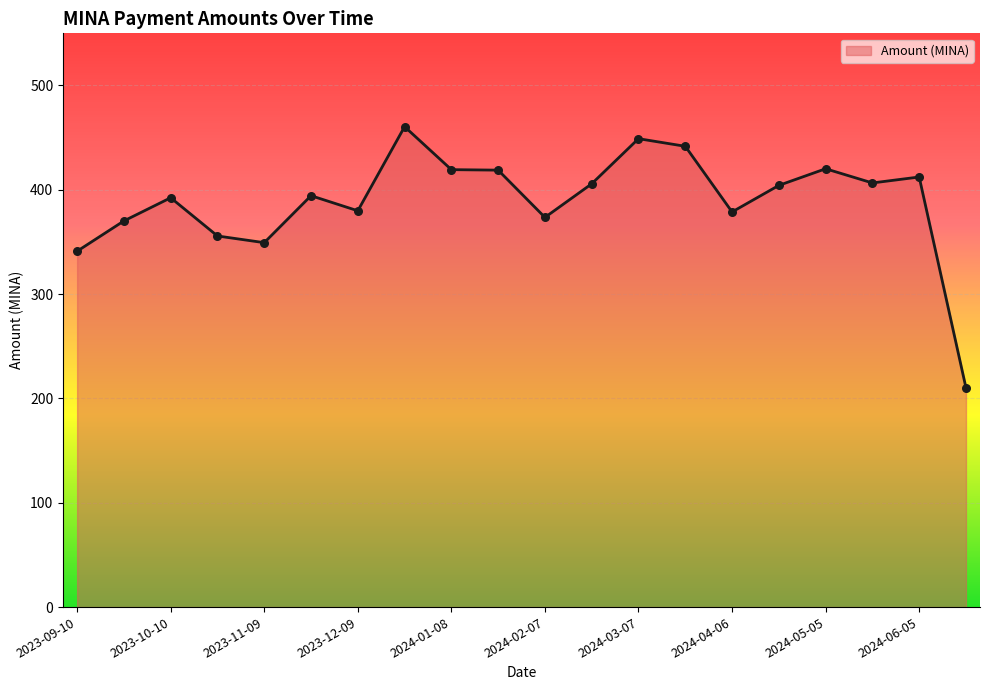

What is the smallest value displayed?

210.2